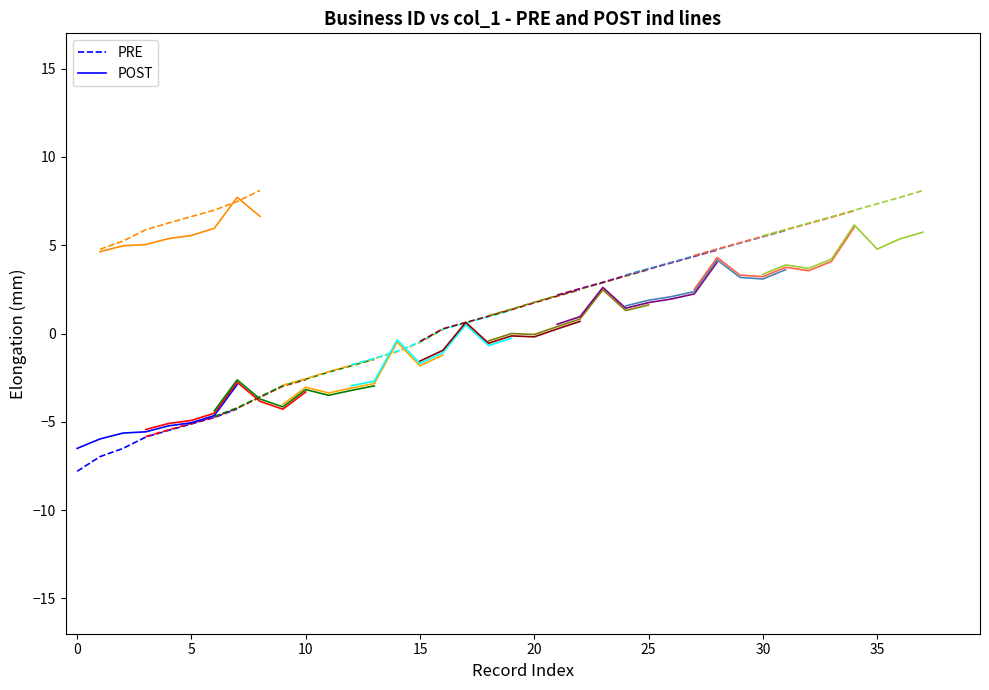

Count the number of data series in this chart.

2